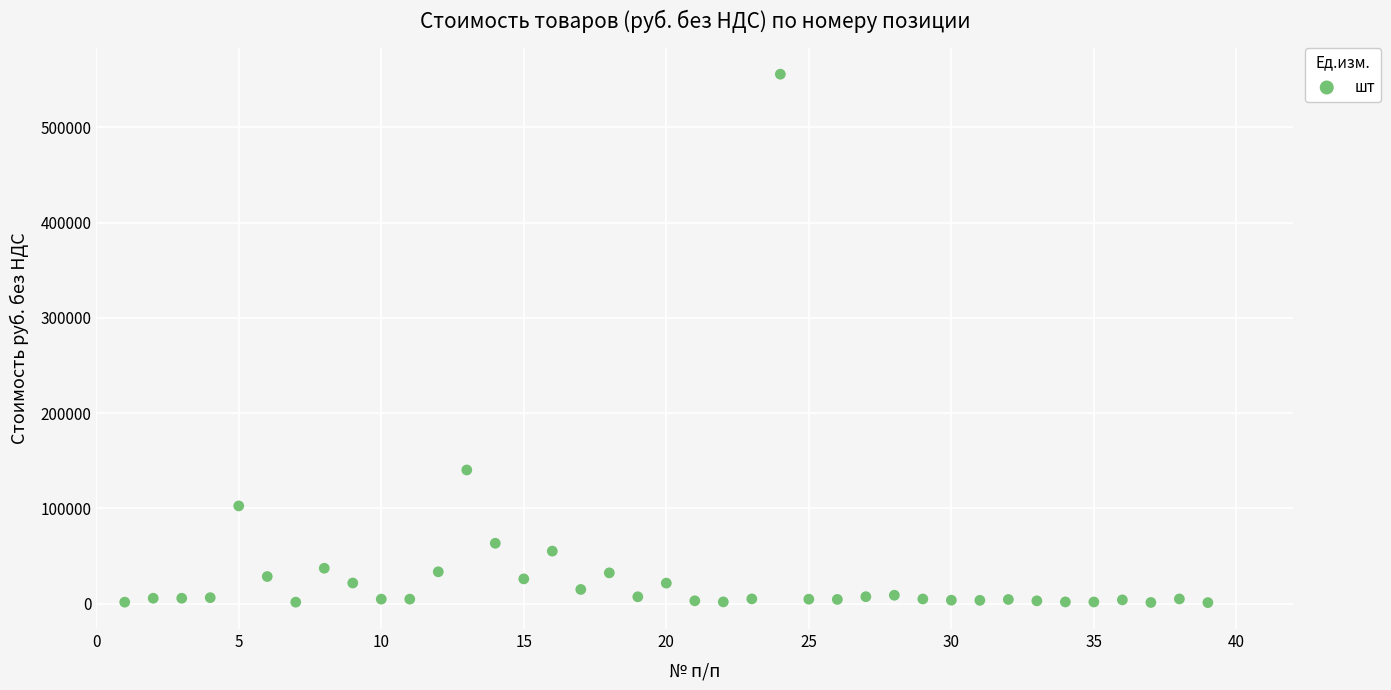

What Y value in the scatter plot is closest to 278388?

140300.0